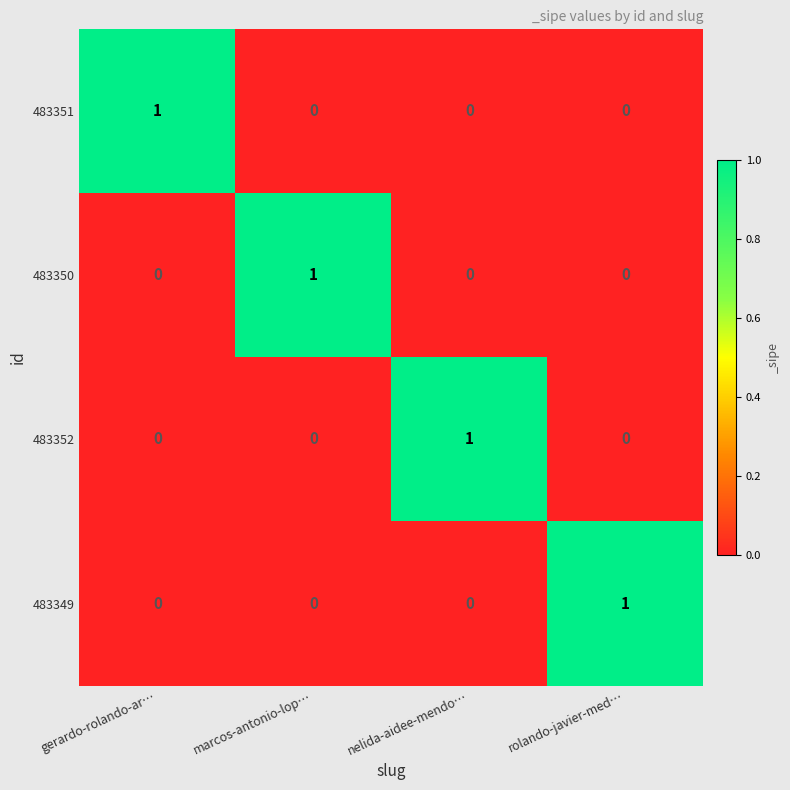

Reading right to left, transcribe all the data shown in this chart.

483351: rolando-javier-med…=0	nelida-aidee-mendo…=0	marcos-antonio-lop…=0	gerardo-rolando-ar…=1
483350: rolando-javier-med…=0	nelida-aidee-mendo…=0	marcos-antonio-lop…=1	gerardo-rolando-ar…=0
483352: rolando-javier-med…=0	nelida-aidee-mendo…=1	marcos-antonio-lop…=0	gerardo-rolando-ar…=0
483349: rolando-javier-med…=1	nelida-aidee-mendo…=0	marcos-antonio-lop…=0	gerardo-rolando-ar…=0